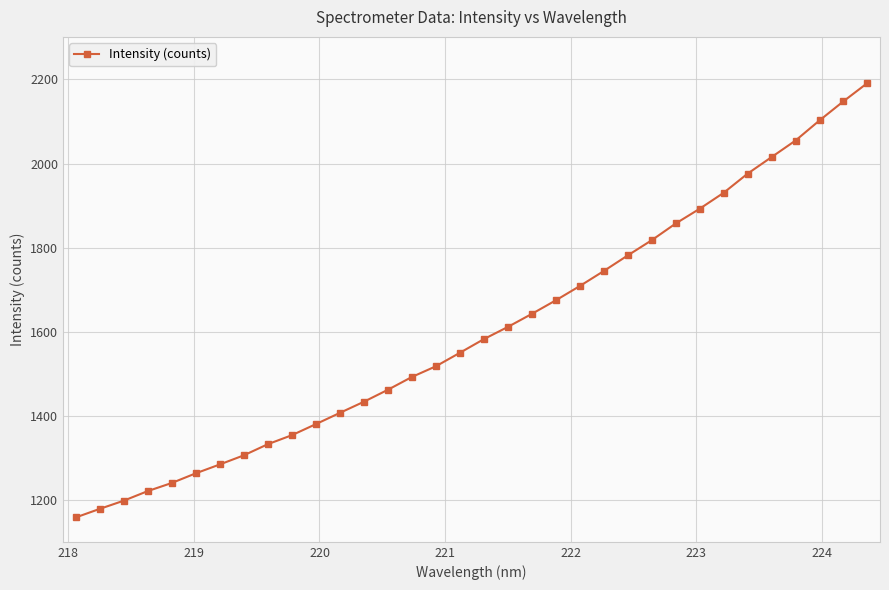

What is the average value?

1603.9